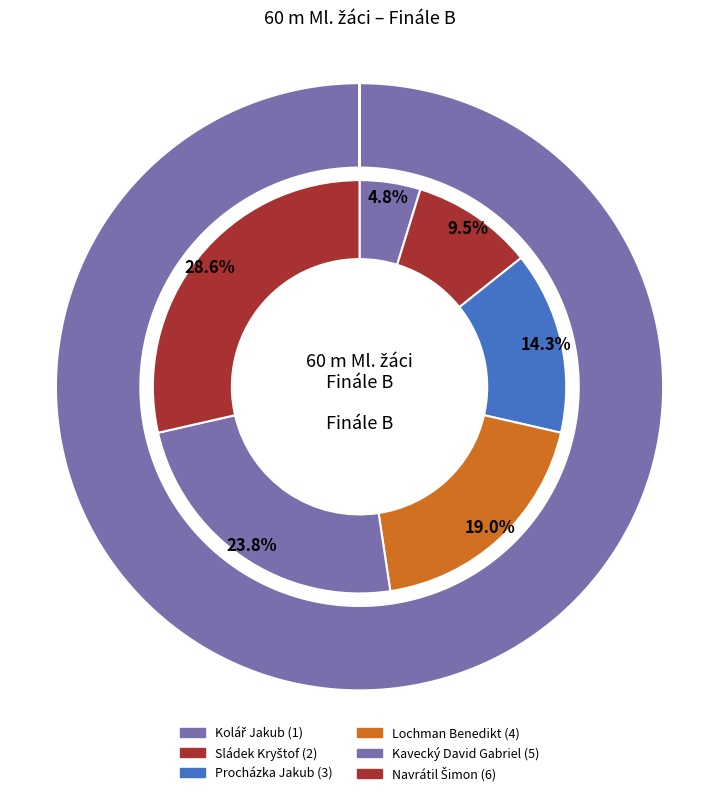

What is the change in value from Lochman Benedikt to Navrátil Šimon?

+2